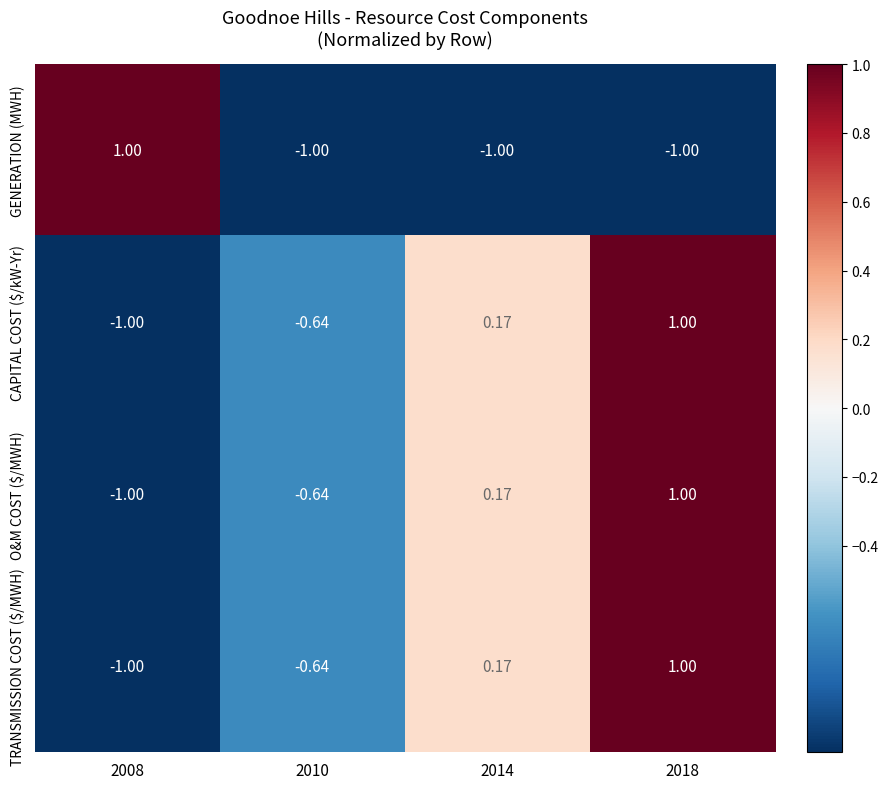

Count the number of categories in the chart.

4